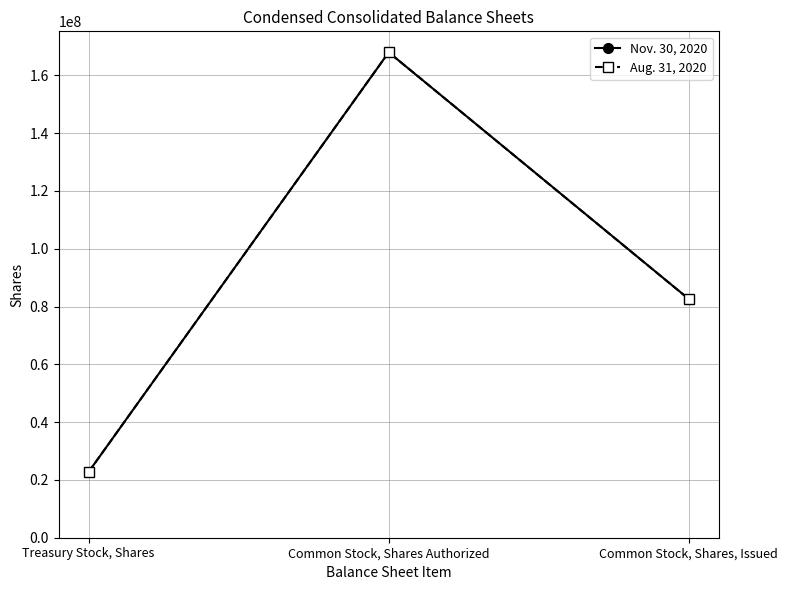

What is the total value across all series at Treasury Stock, Shares?

45598460